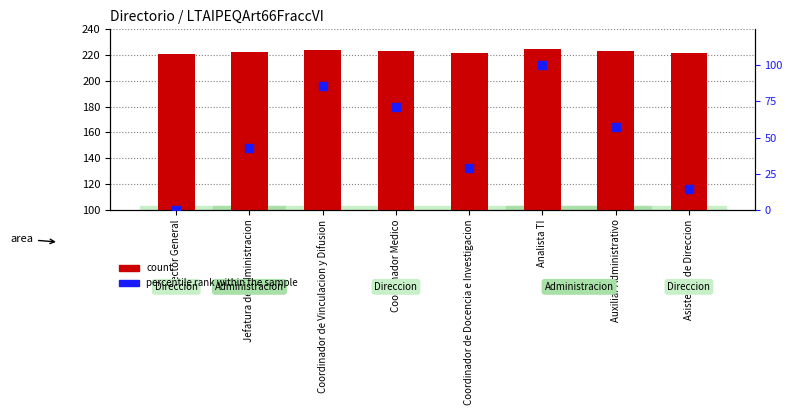

Which series has the largest Y range (max minus min)?

percentile rank within the sample